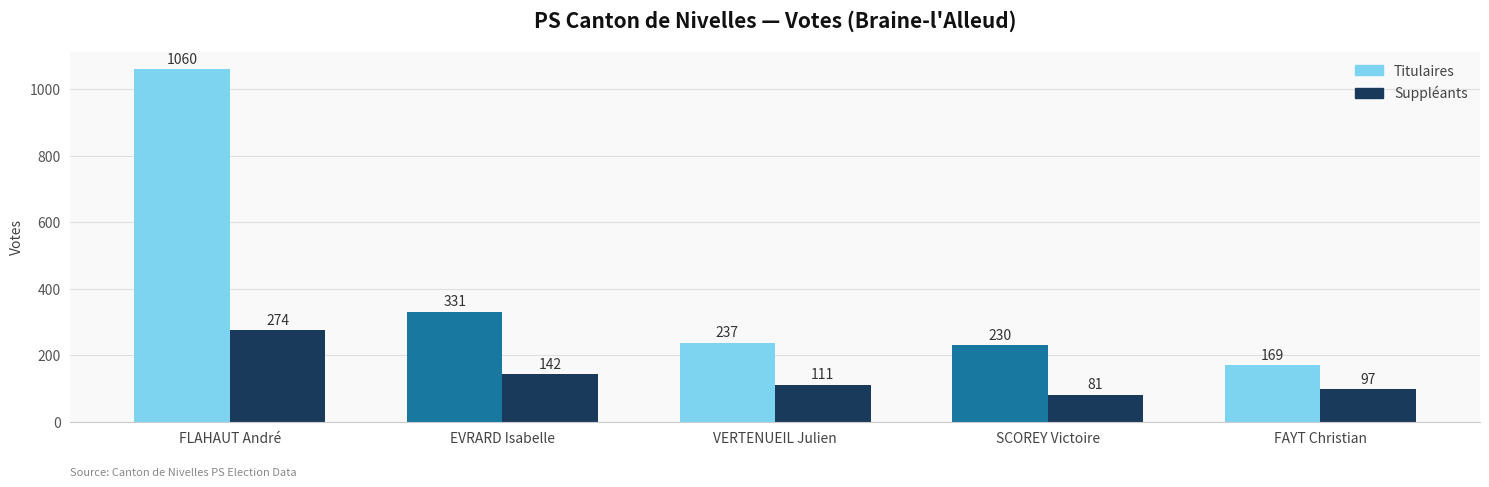

What is the average value of the Suppléants series?

141